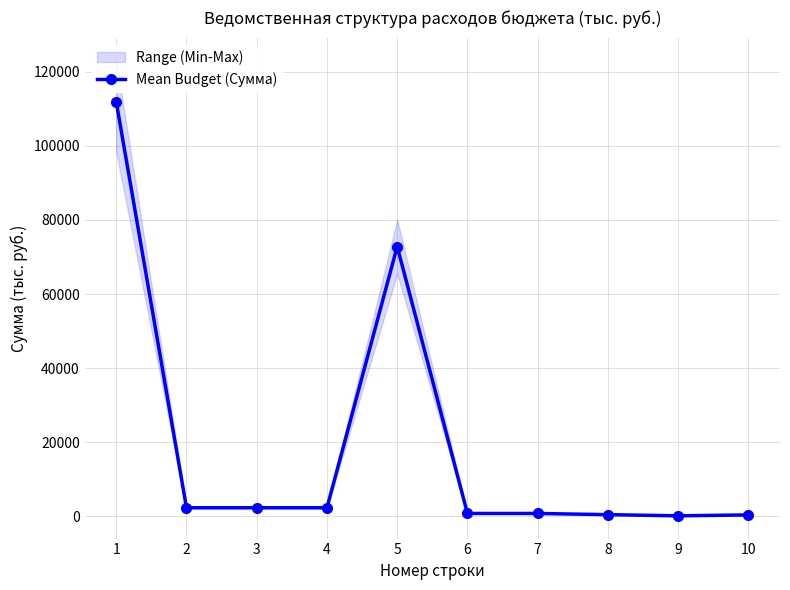

List the labels in order of value, smallest first.

9, 10, 8, 6, 7, 2, 3, 4, 5, 1